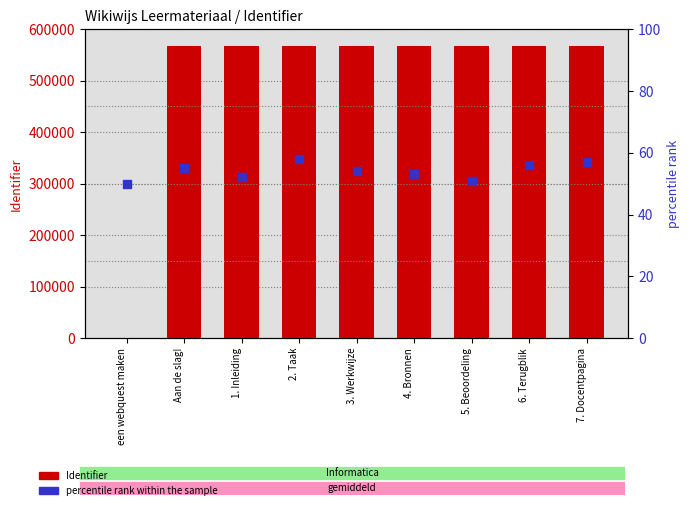

What is the total value across all series at 6. Terugblik?

567071